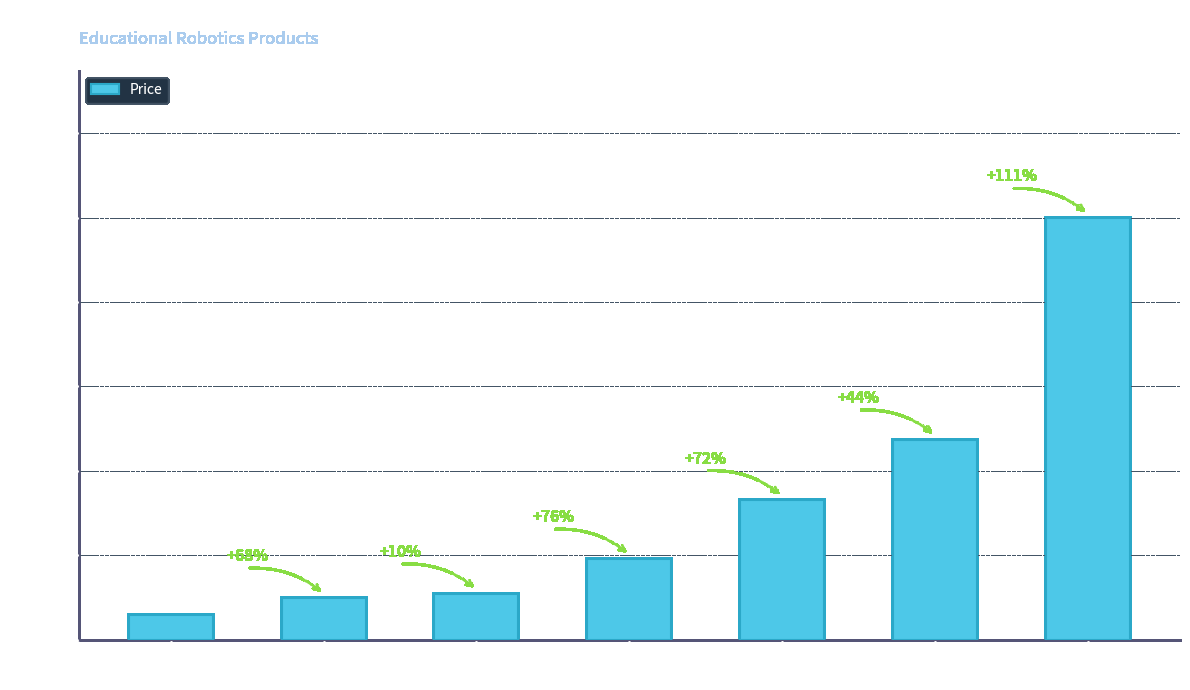

What is the label of the 7th bar from the left?

ENGINEER
Kit 1